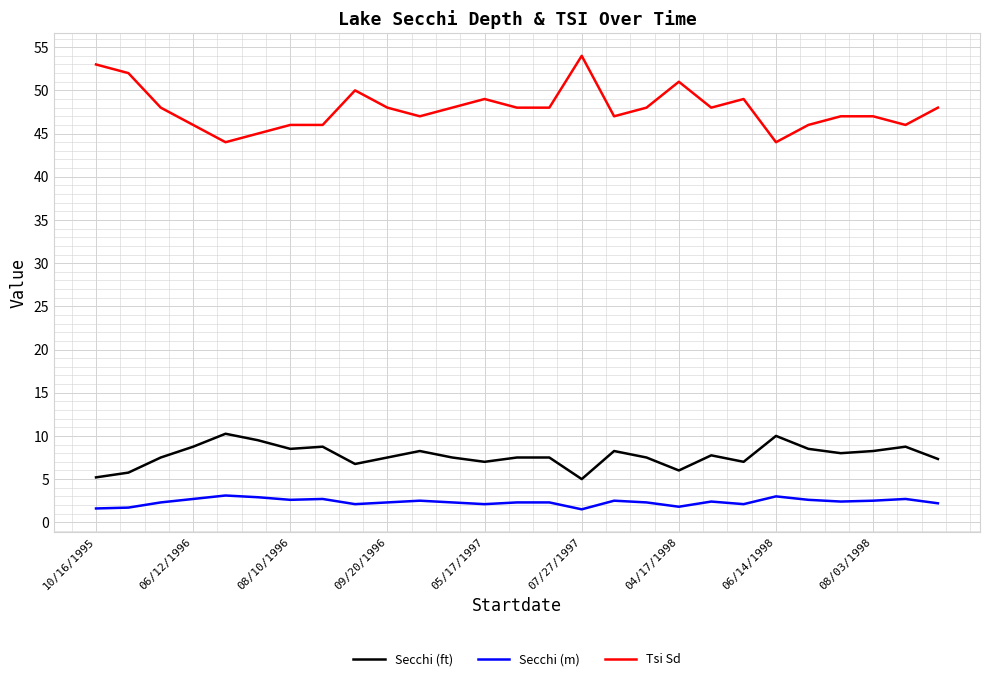

Rank the series by their maximum value, from highest to lowest.

Tsi Sd, Secchi (ft), Secchi (m)